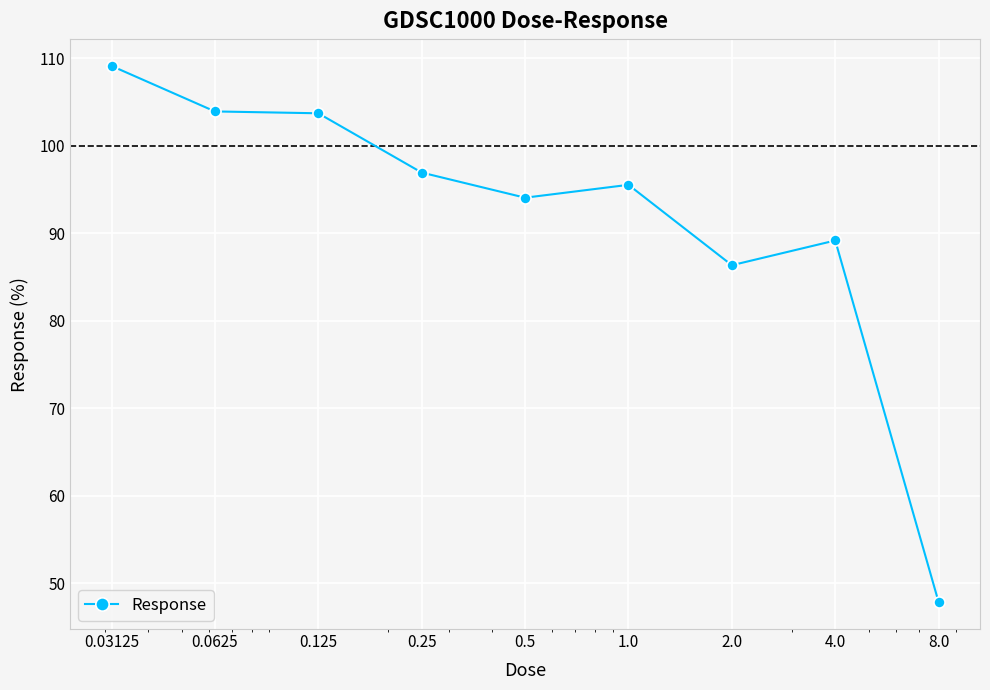

What is the value of the 3rd point from the left?

103.7